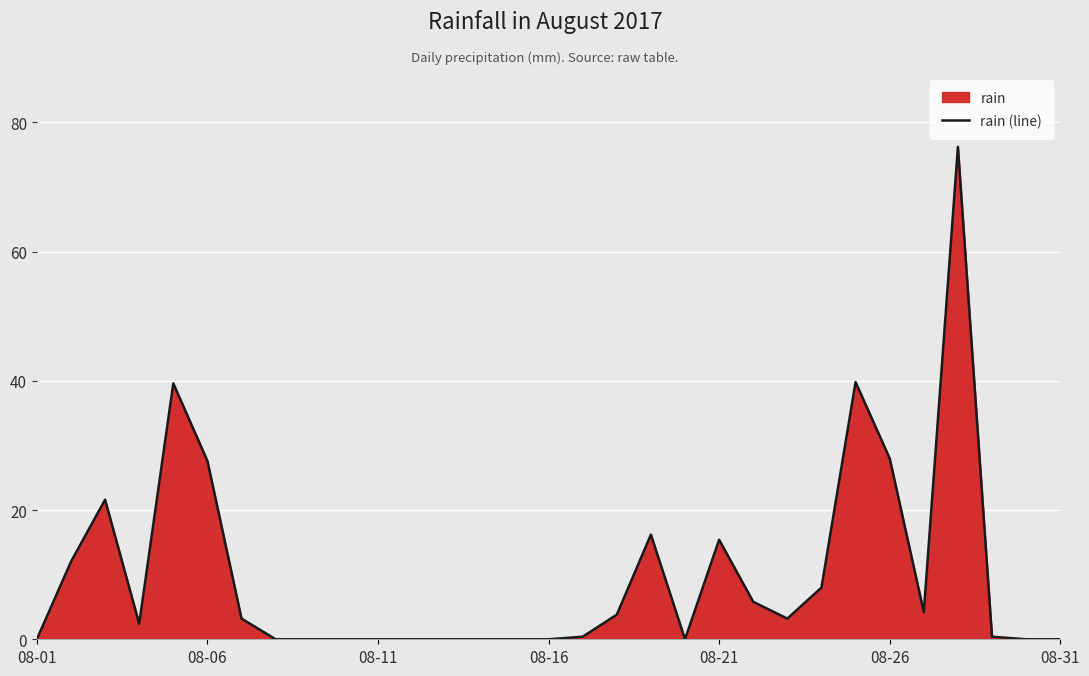

How many points are lower than both their immediate neighbors (excluding endpoints)?

4